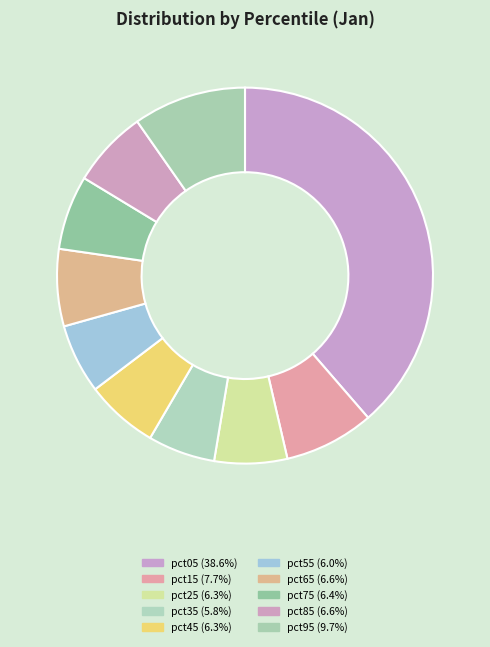

Between pct45 and pct75, which is larger?

pct75